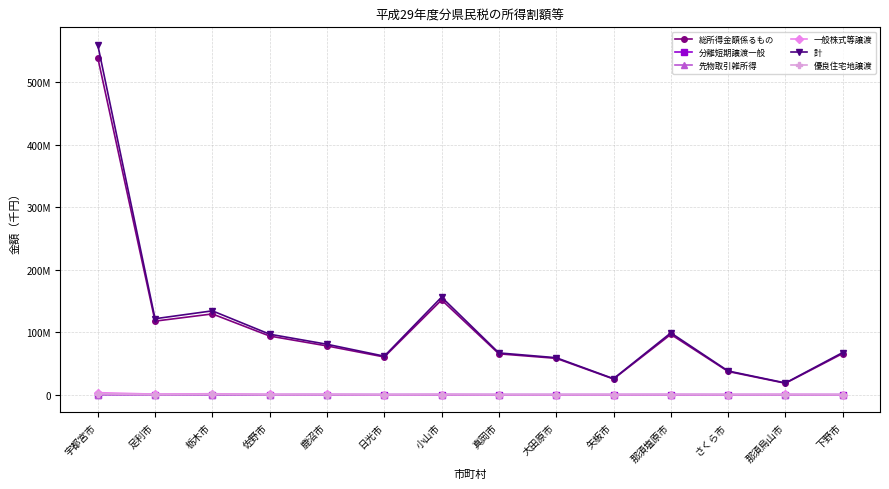

What is the sum of the 先物取引雑所得 values at 那須烏山市 and 矢板市?

9879